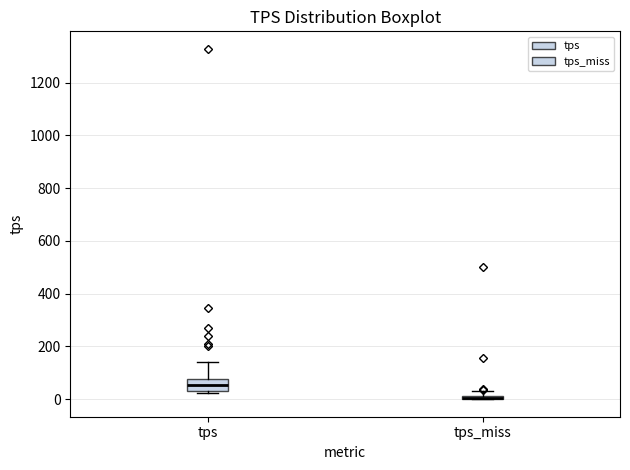

Where is the lower edge of the box for tps_miss on the y-axis? The values are not printed on the chart, so give them approximately, as read against the axis.

0